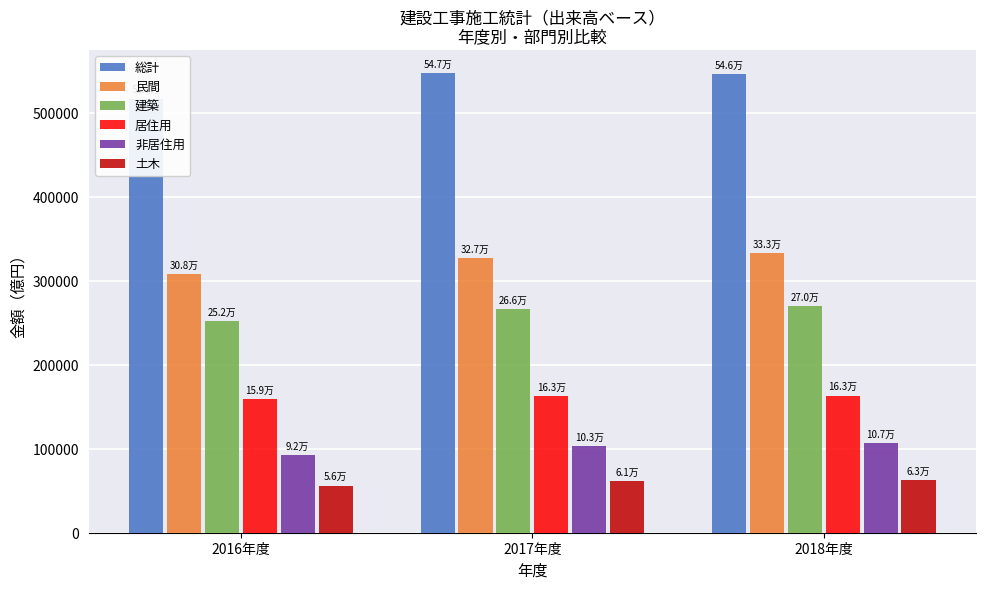

What position from the right is 2016年度?

3